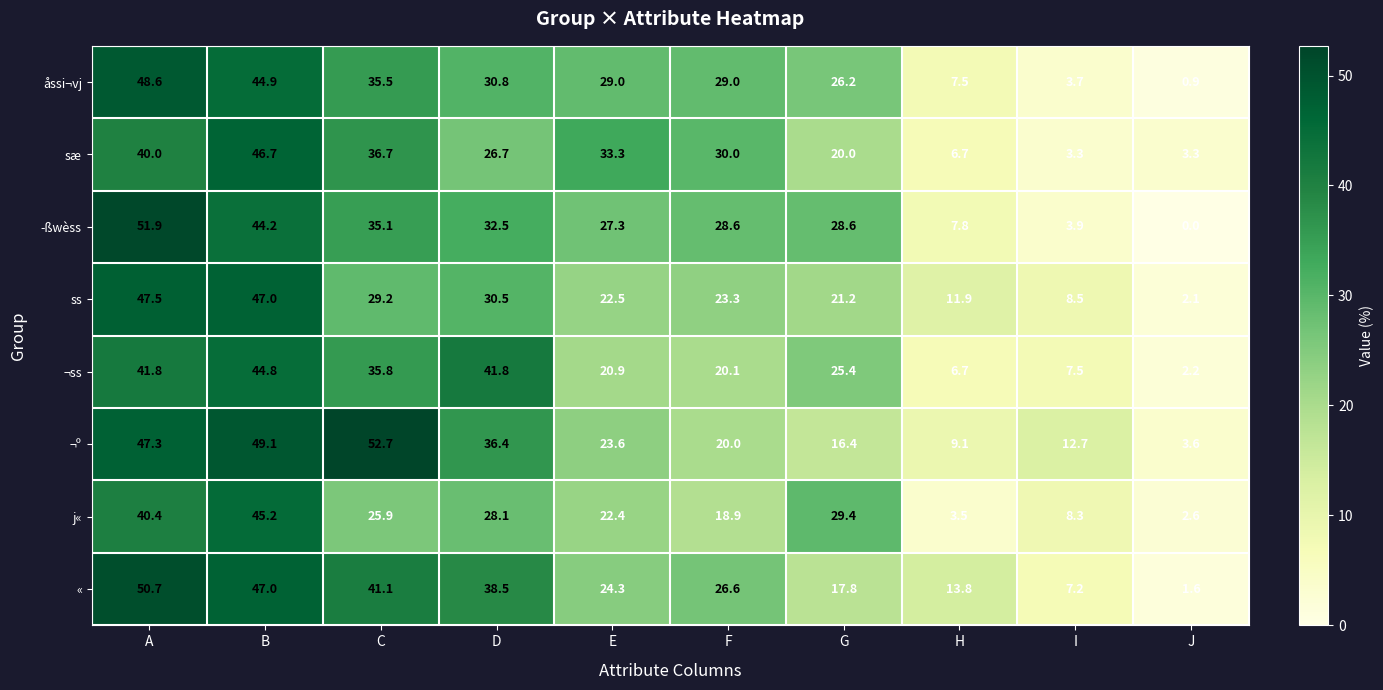

What is the difference between the highest and lowest values at H?

10.3